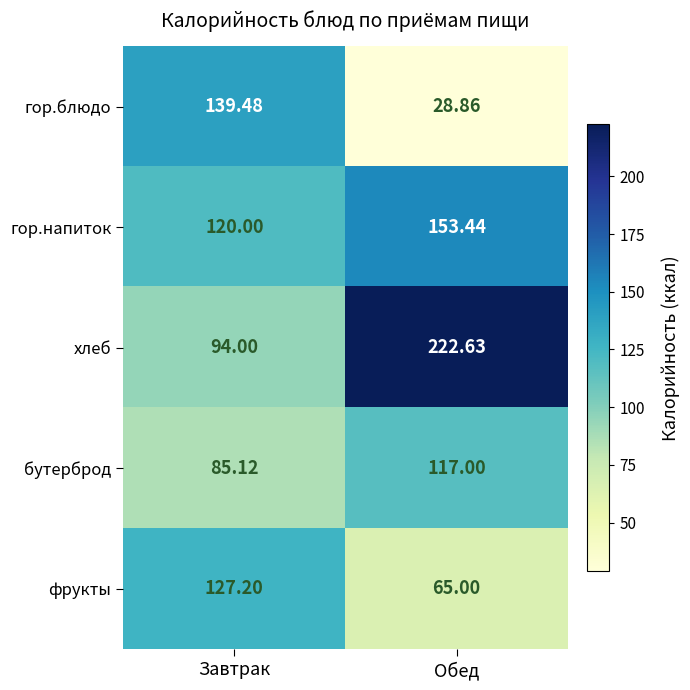

At which label does гор.напиток reach its peak?

Обед